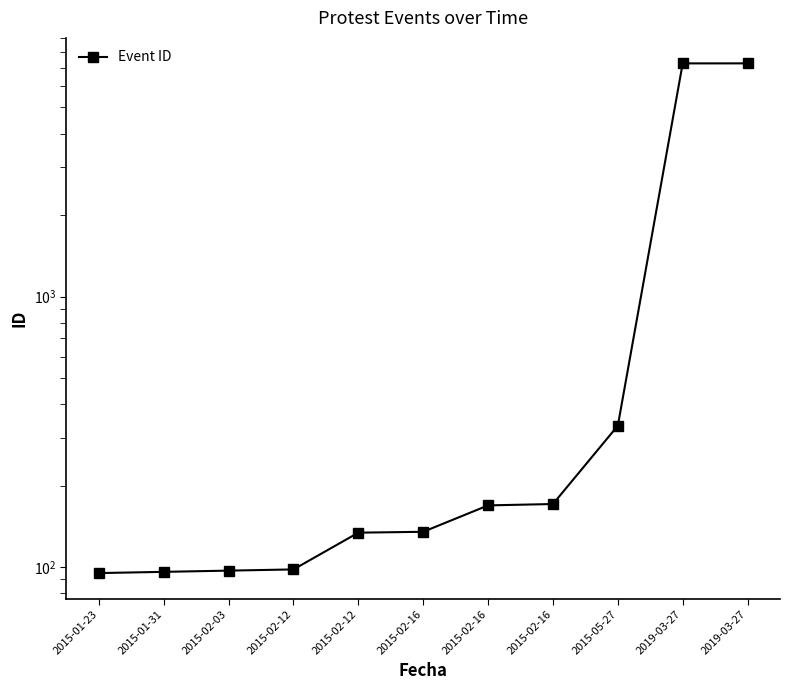

What is the label of the 8th point from the left?

2015-02-16